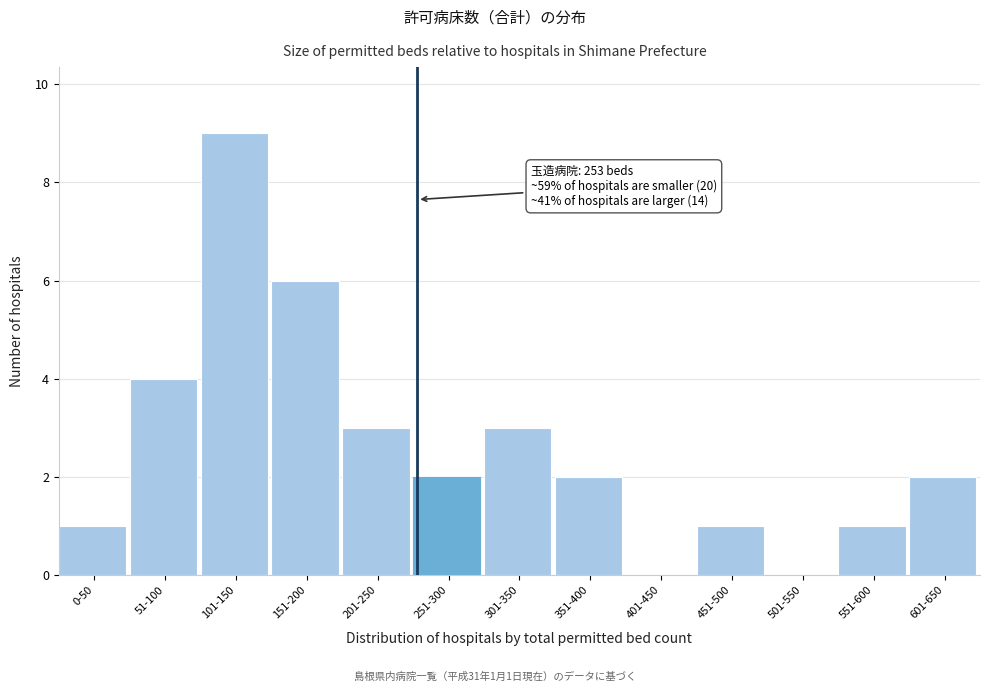

Reading right to left, transcribe all the data shown in this chart.

601-650=2	551-600=1	501-550=0	451-500=1	401-450=0	351-400=2	301-350=3	251-300=2	201-250=3	151-200=6	101-150=9	51-100=4	0-50=1